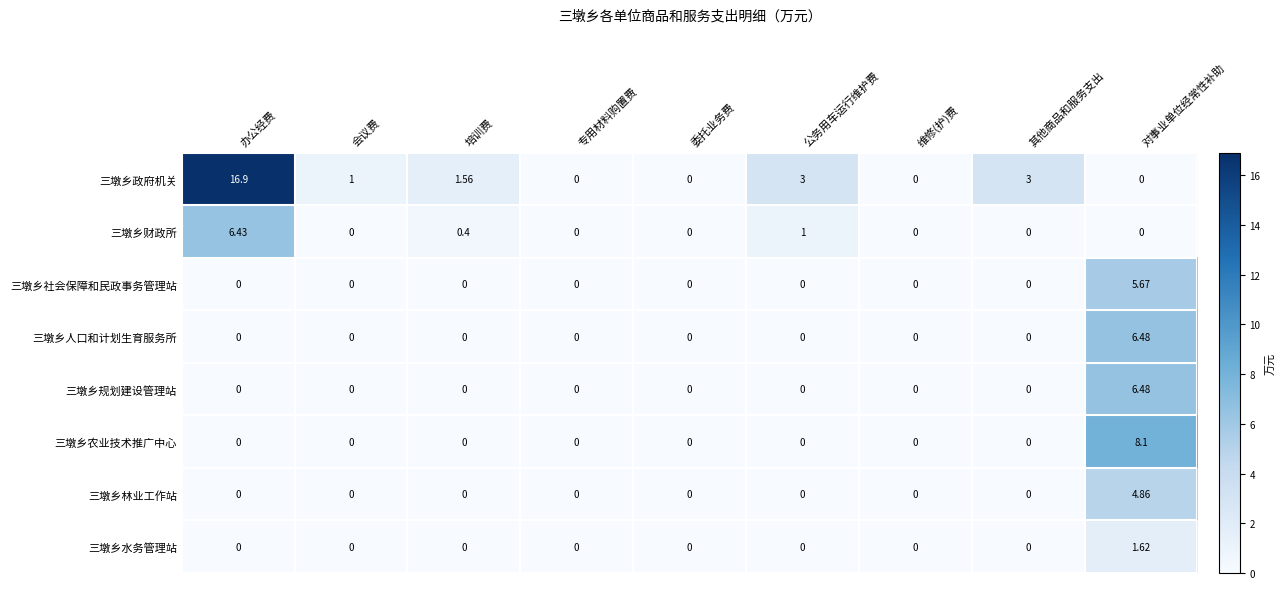

Where is 三墩乡财政所 nearest to the value 3?

公务用车运行维护费